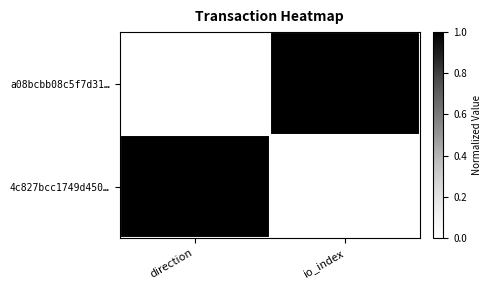

How many data points does each series have?

2